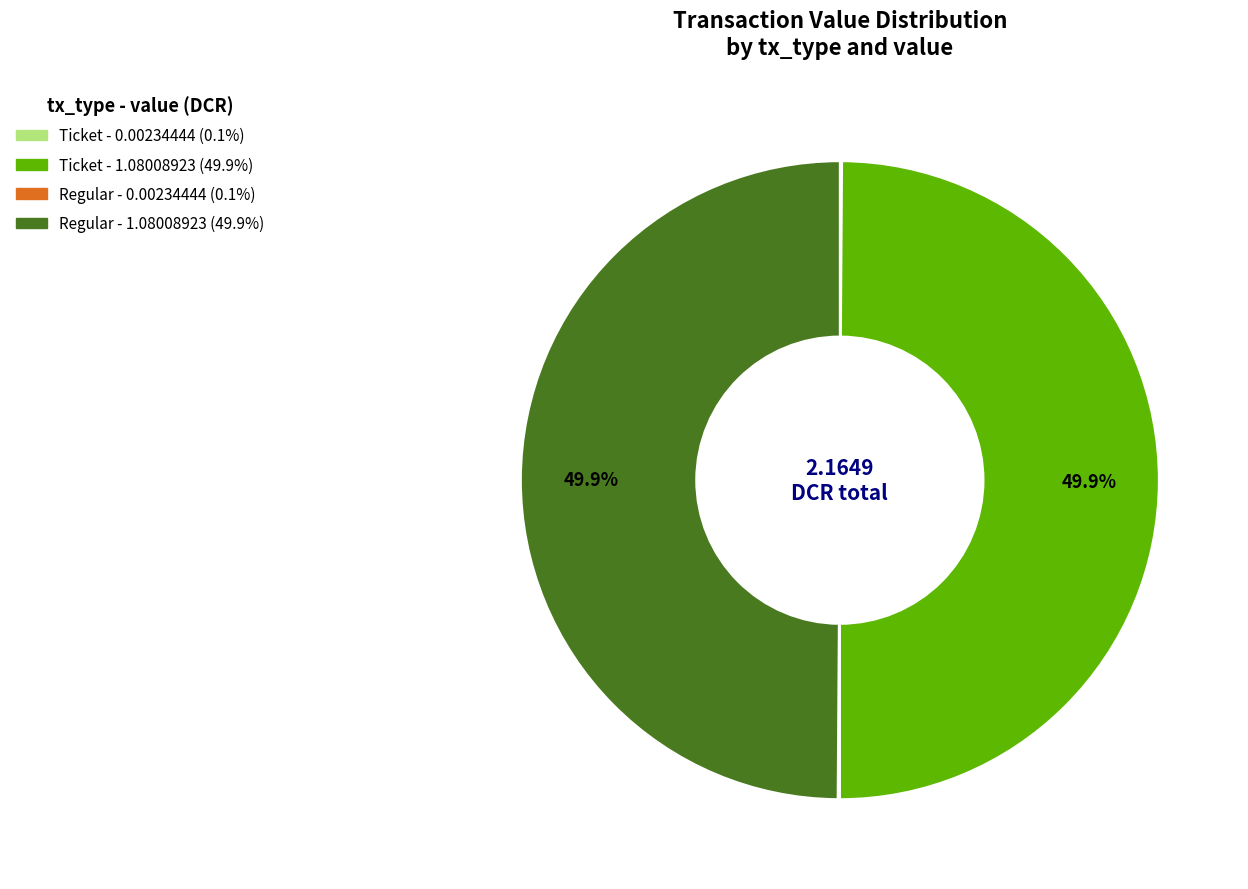

What is the ratio of the value at Ticket - 1.08008923 to the value at Regular - 1.08008923?

1.0